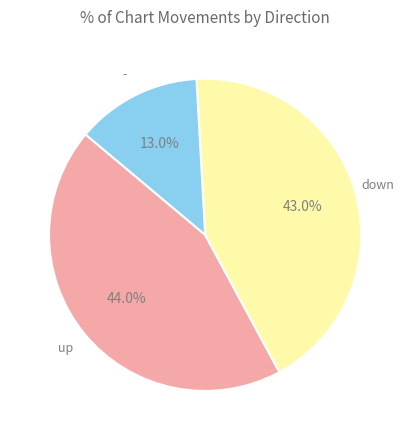

How many slices are in this pie chart?

3